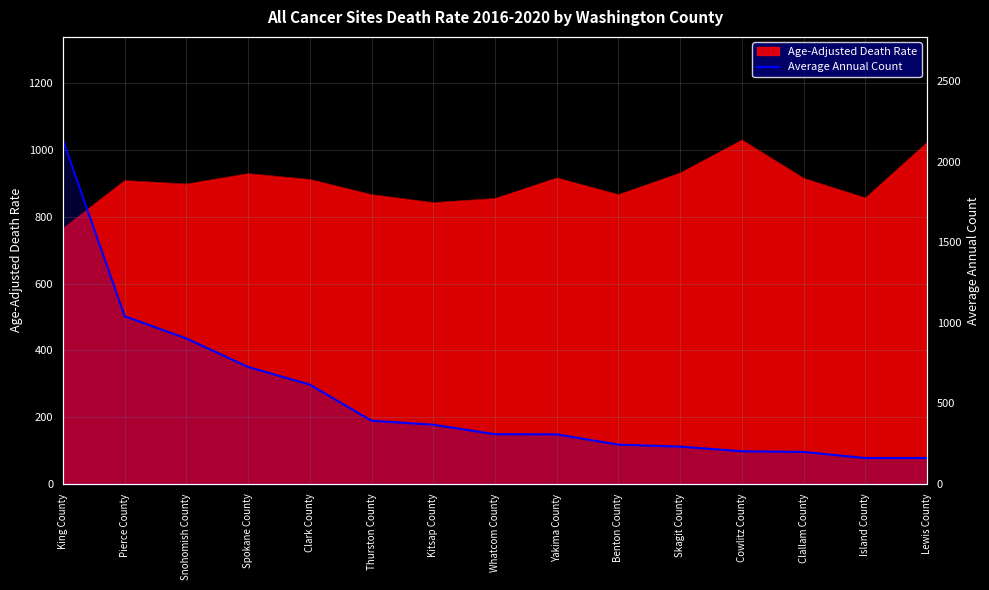

The value at Kitsap County is 83. True or false?

False